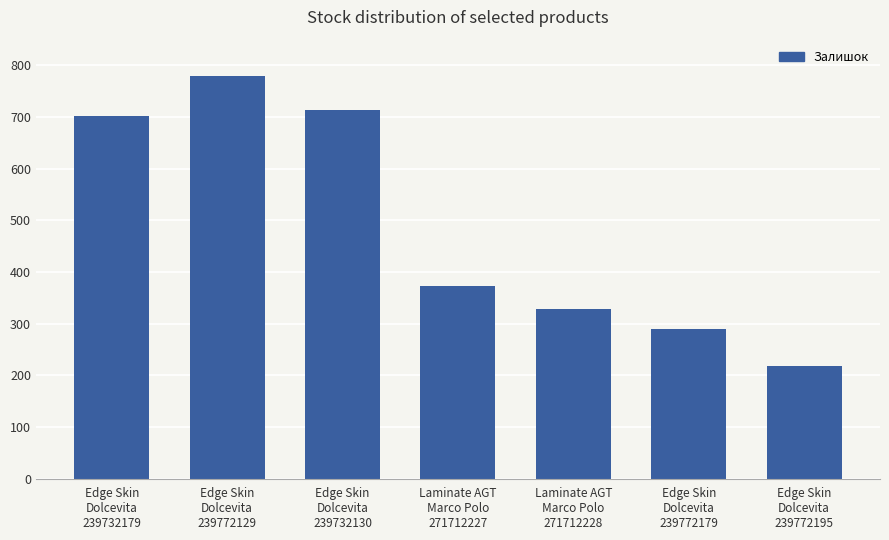

What is the change in value from Edge Skin
Dolcevita
239772129 to Laminate AGT
Marco Polo
271712227?

-405